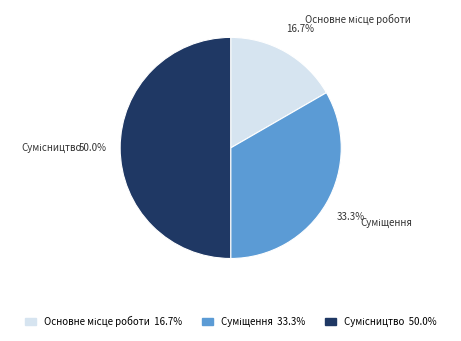

To the nearest percent, what is the difference between the largest and smallest slice percentages?

33%